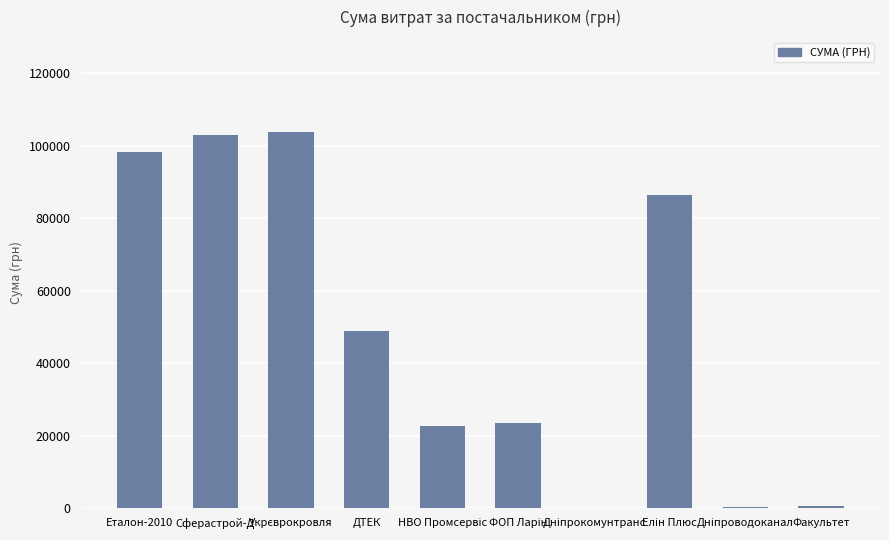

What is the sum of all values?

487969.5